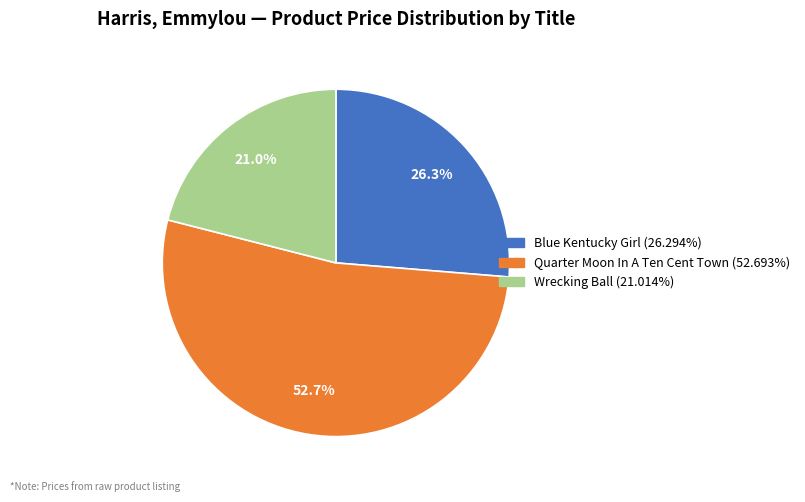

Does any single category account for the majority?

Yes